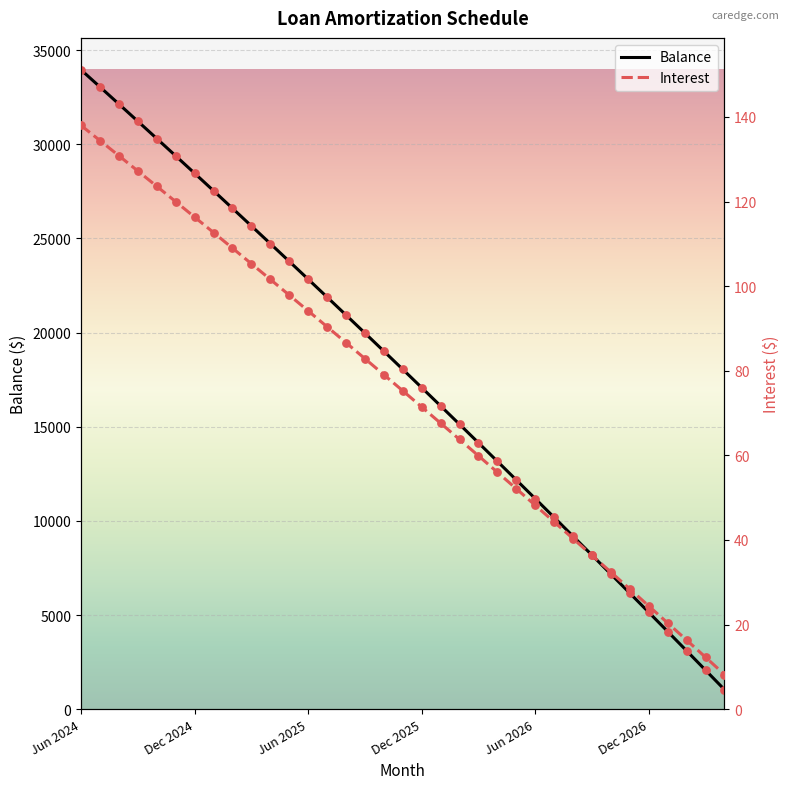

At which category is the sum across all series the highest?

Jun 2024